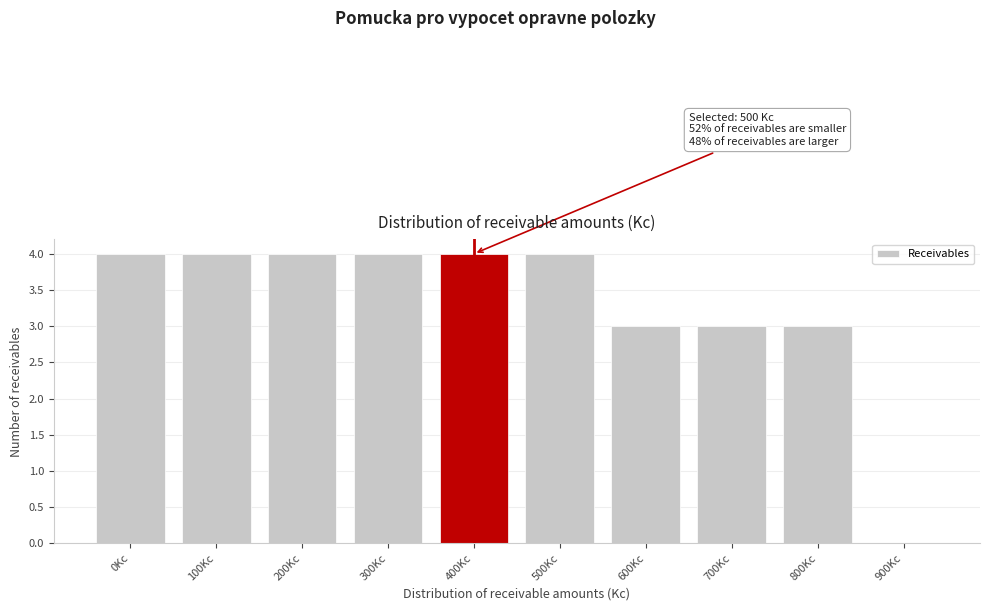

Reading right to left, what are all the values shown in this chart?

900Kc=0	800Kc=3	700Kc=3	600Kc=3	500Kc=4	400Kc=4	300Kc=4	200Kc=4	100Kc=4	0Kc=4